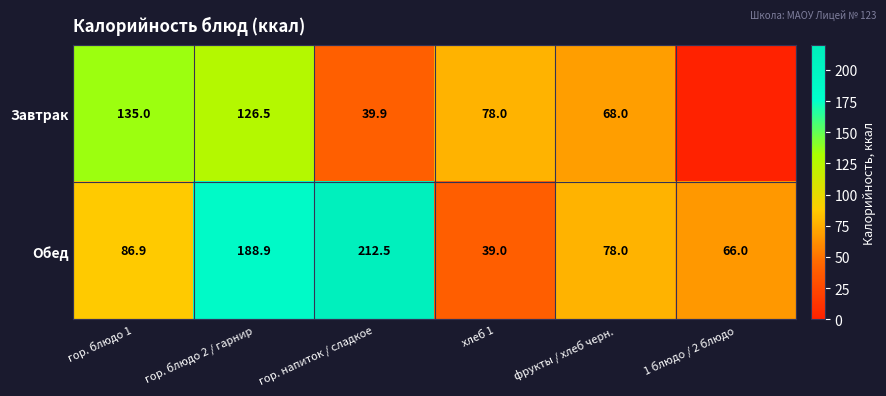

Where does the Обед series first go above 86?

гор. блюдо 1